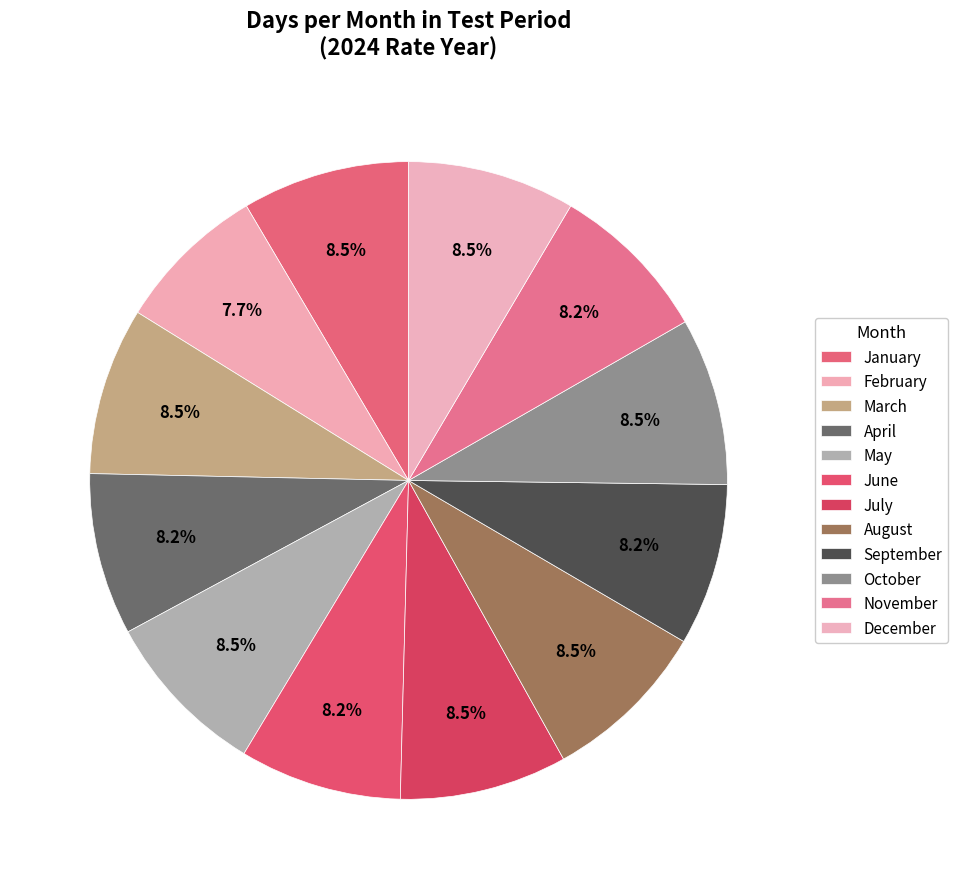

Approximately how many times larger is the value at June compared to July?

1.0